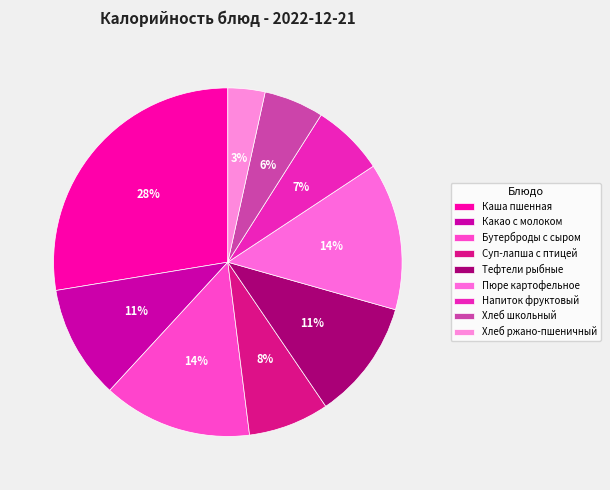

To the nearest percent, what portion does Суп-лапша с птицей represent?

8%